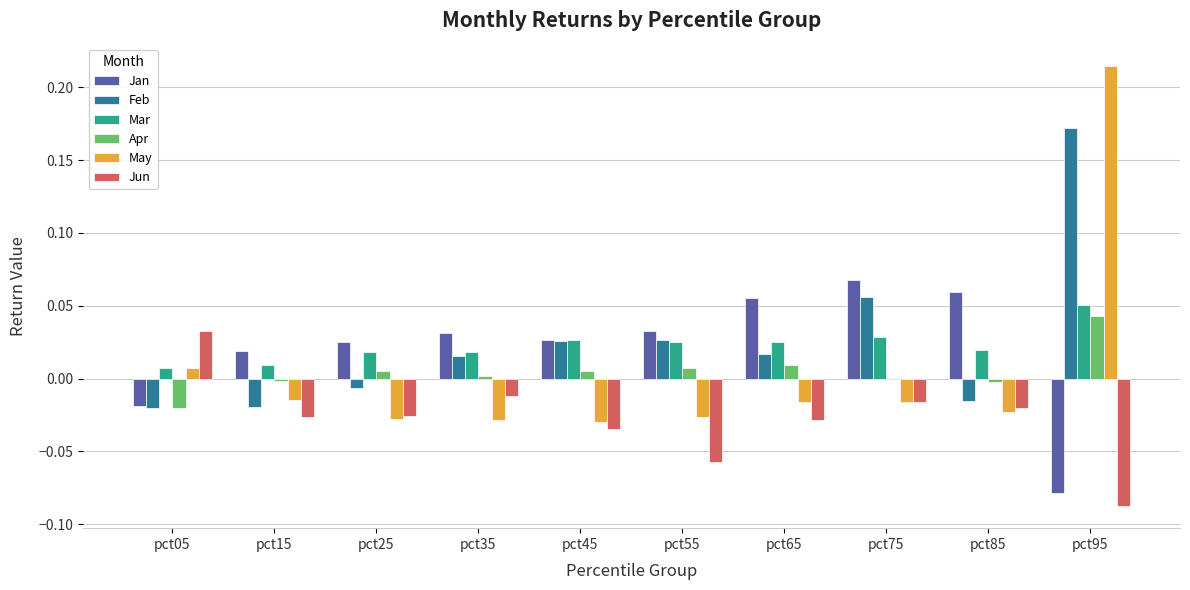

What is the sum of all Feb values?

0.3